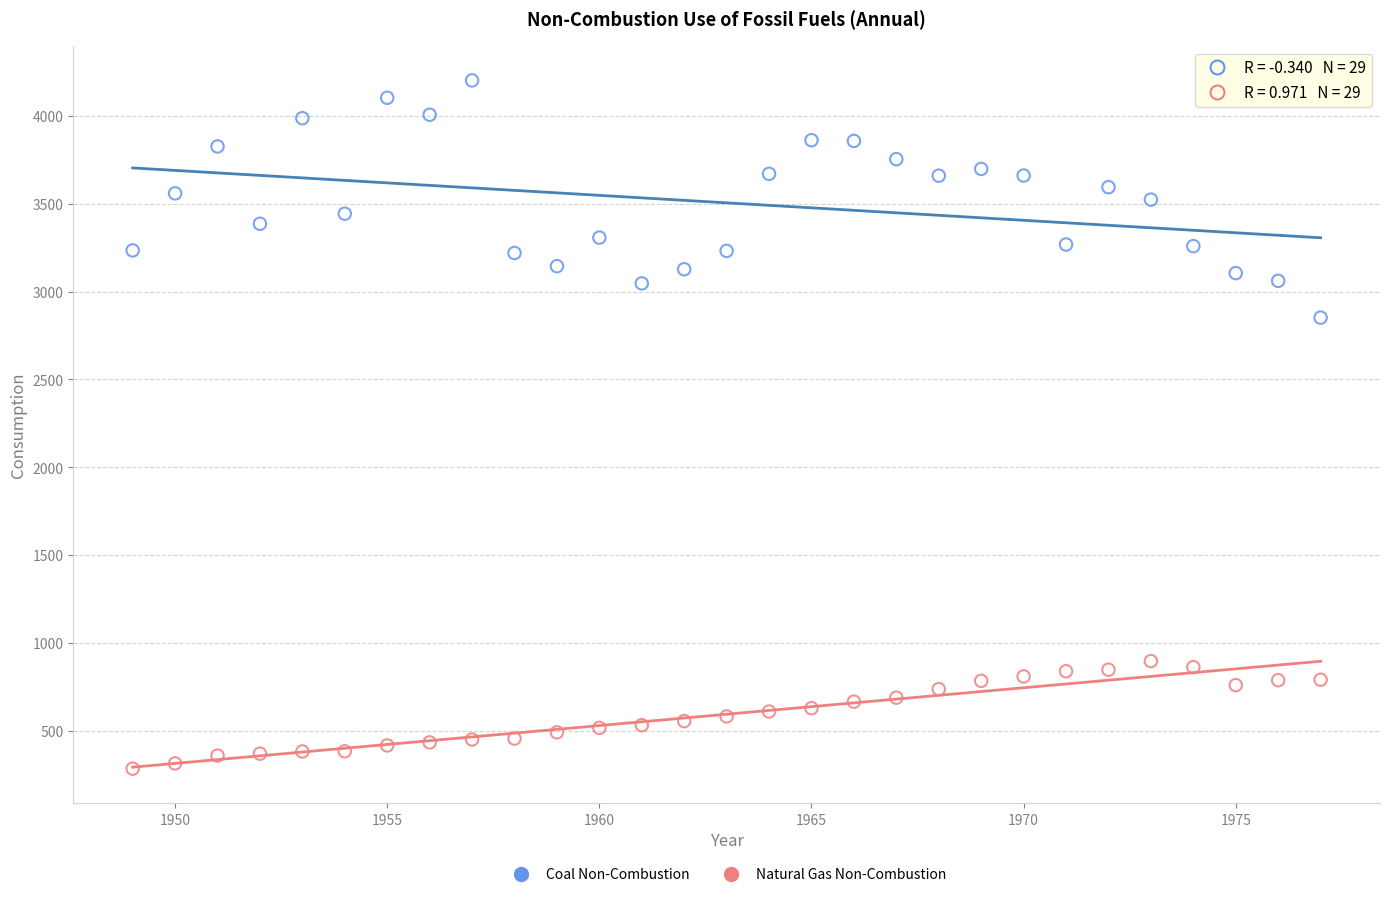

Across all series, what Y value is closest to 2243?

2852.0